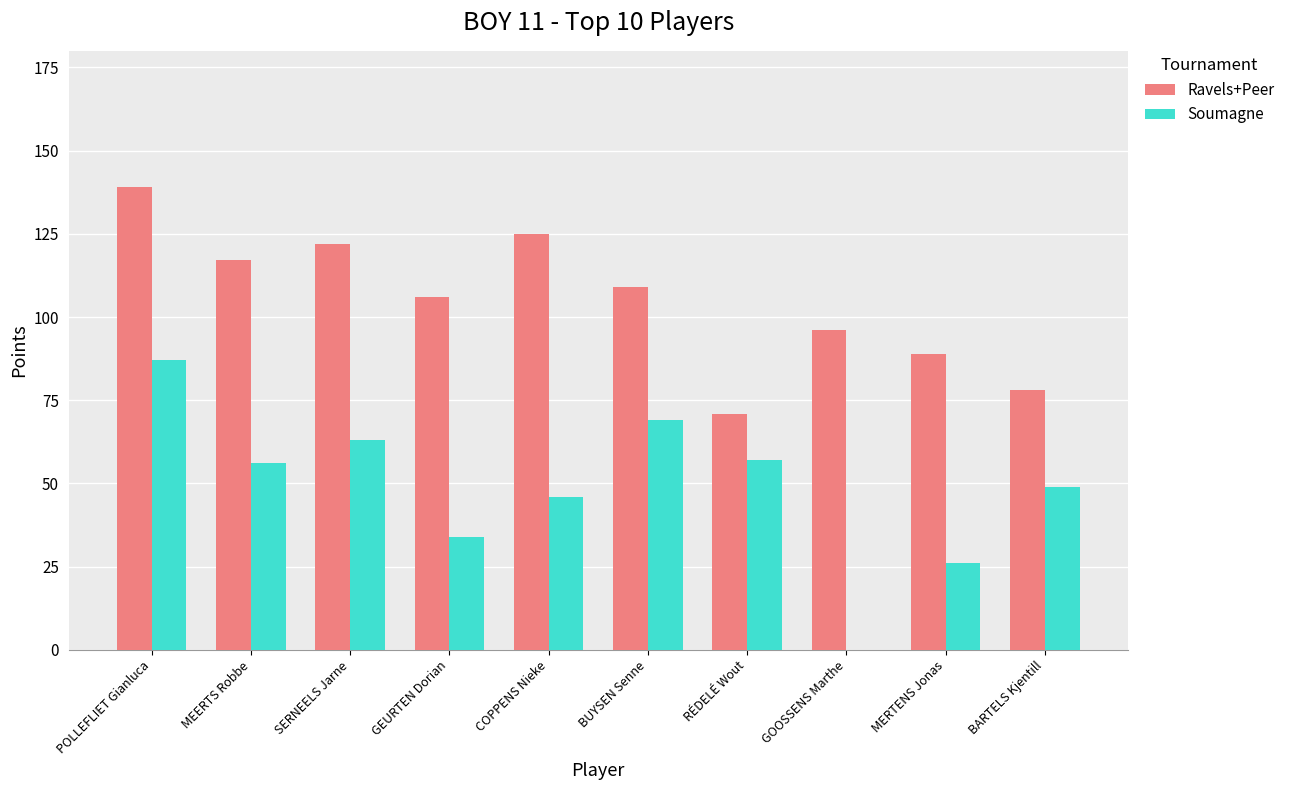

Where does the Ravels+Peer series first go above 109?

POLLEFLIET Gianluca